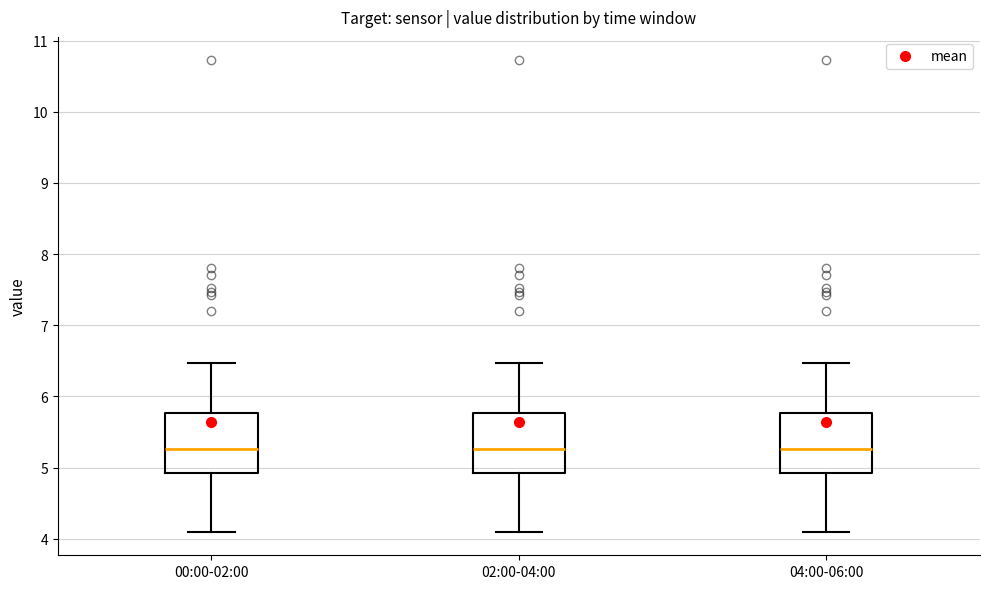

Reading left to right, transcribe this box plot: for each box, give where its median line is, the range the box spans, and where its two whiskers end, as read against the y-axis. The values are not printed on the chart, so give them approximately, as read against the axis.

00:00-02:00: median 5.3, box 4.9 to 5.8, whiskers 4.1 to 6.5
02:00-04:00: median 5.3, box 4.9 to 5.8, whiskers 4.1 to 6.5
04:00-06:00: median 5.3, box 4.9 to 5.8, whiskers 4.1 to 6.5